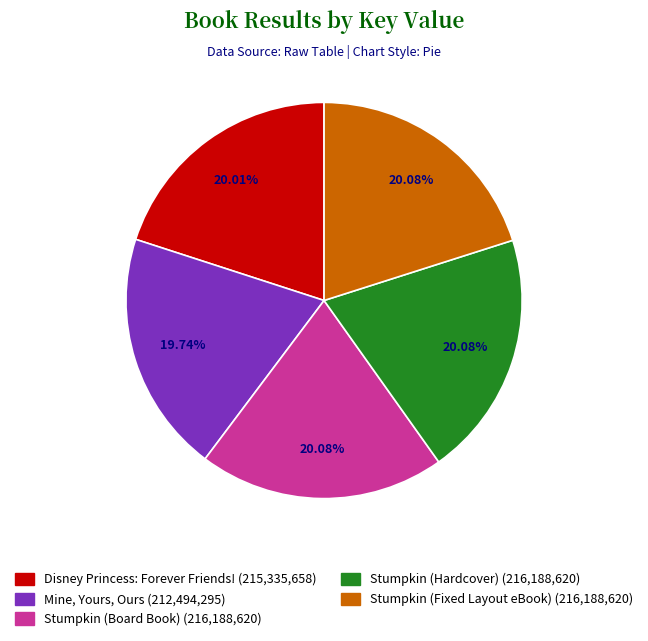

What is the ratio of the value at Stumpkin (Board Book) to the value at Stumpkin (Hardcover)?

1.0